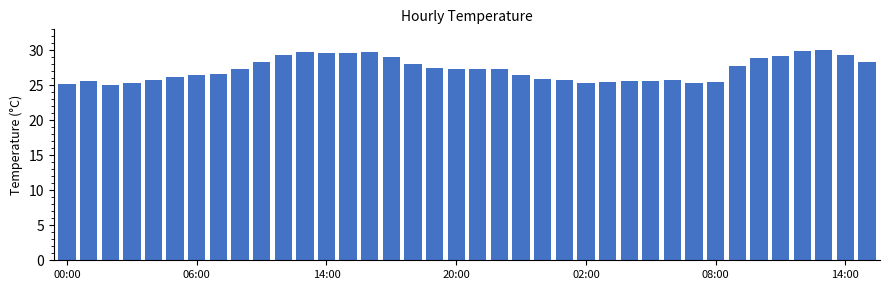

What is the minimum value shown in the chart?

25.1